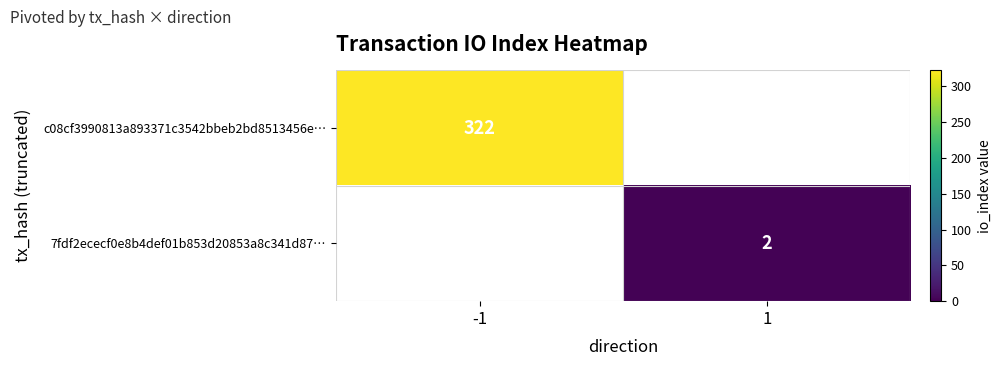

The 7fdf2ececf0e8b4def01b853d20853a8c341d87… series shows 2 at 1. True or false?

True